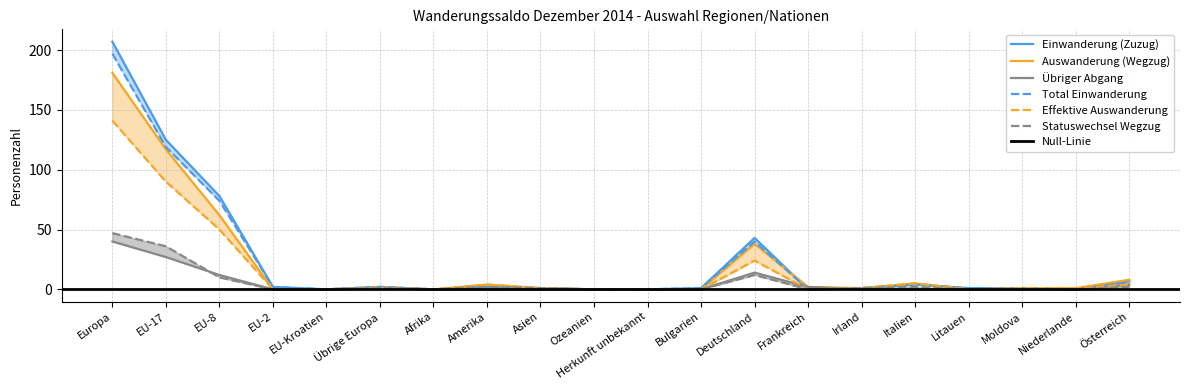

What position from the right is Asien?

12